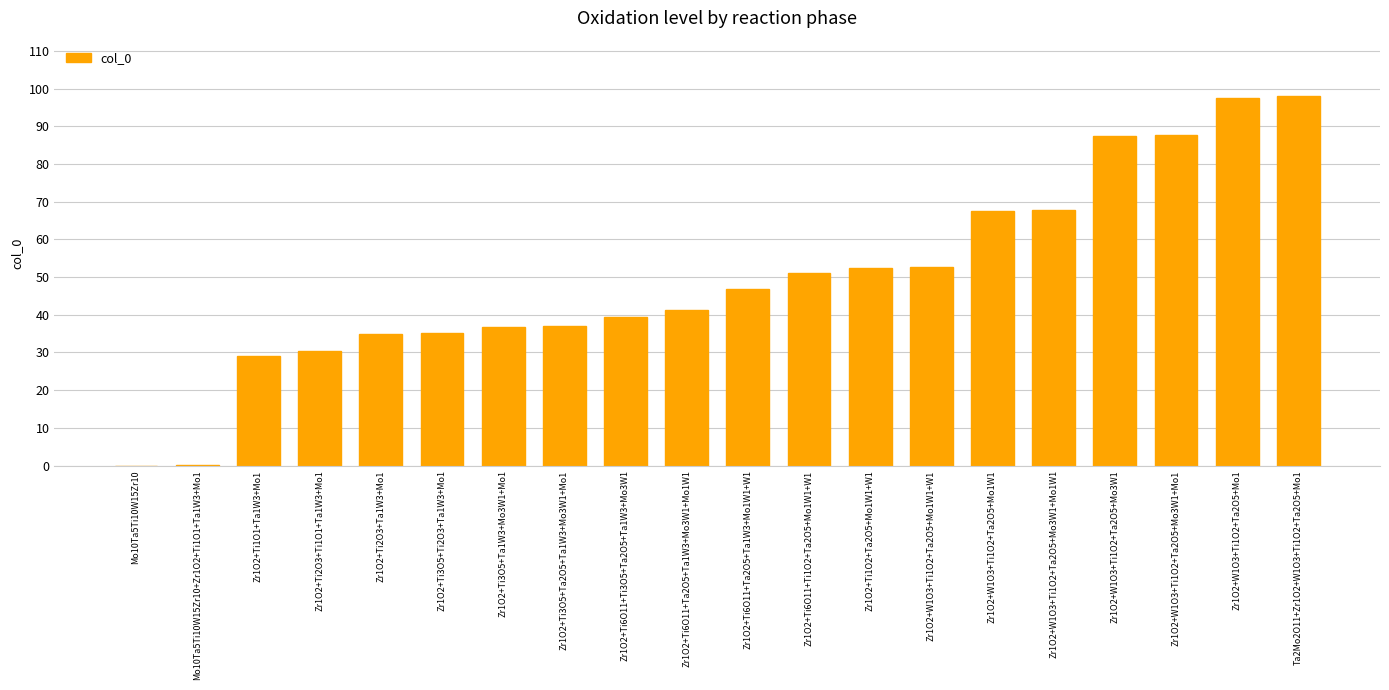

The value at Zr1O2+W1O3+Ti1O2+Ta2O5+Mo1W1 is 38.3. True or false?

False